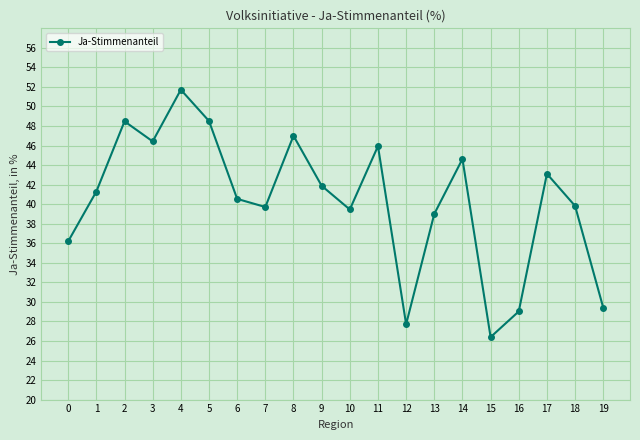

What is the value of the 17th point from the left?

29.0